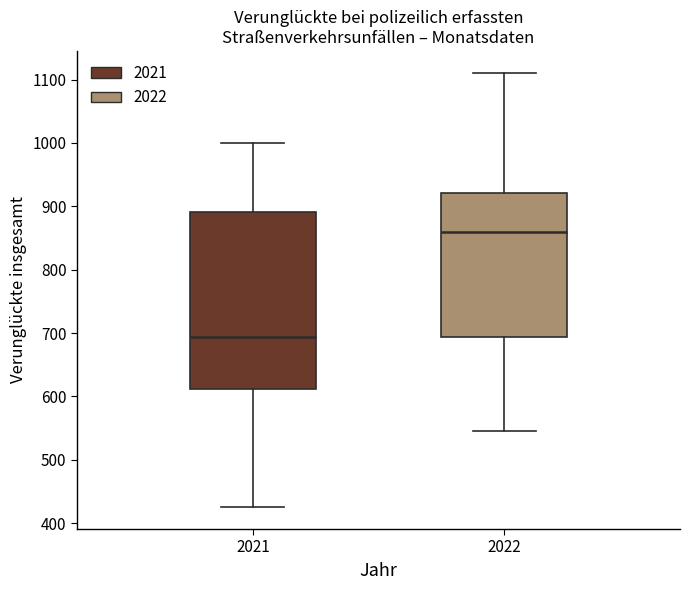

Where does the lower whisker of the box at x = 2021 end on the y-axis? The values are not printed on the chart, so give them approximately, as read against the axis.

430